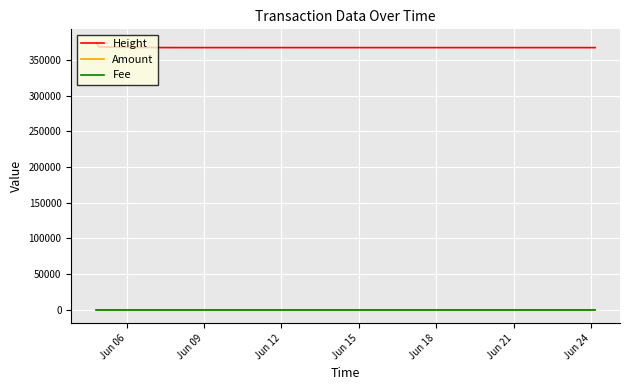

Which series has the largest total across all categories?

Height